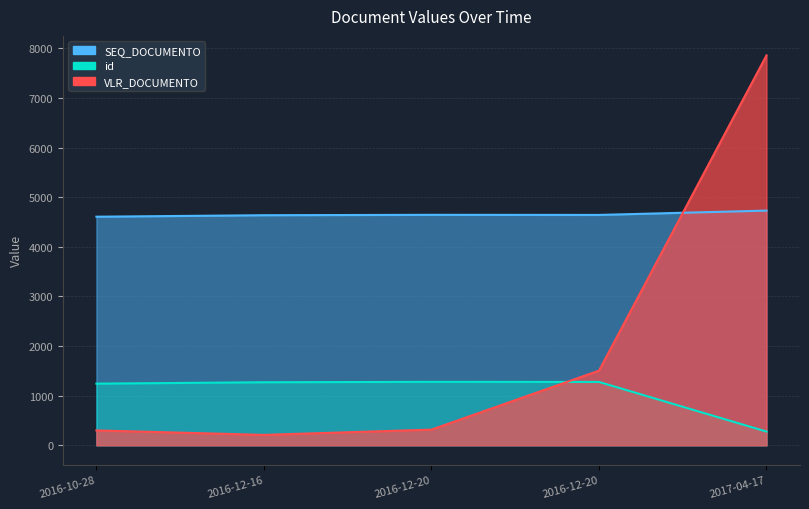

At how many categories does at least one series exceed 3595?

5